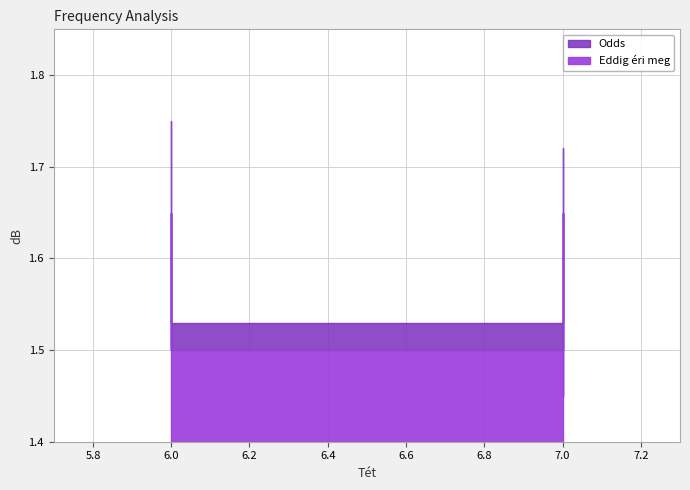

Reading right to left, extract all data points from this chart.

Odds: 6=1.6	6=1.6	6=1.6	6=1.5	7=1.5	6=1.6	6=1.8	7=1.6	6=1.6	7=1.5	6=1.6	7=1.7
Eddig éri meg: 6=1.6	6=1.6	6=1.6	6=1.5	7=1.5	6=1.6	6=1.6	7=1.5	6=1.6	7=1.4	6=1.5	7=1.6